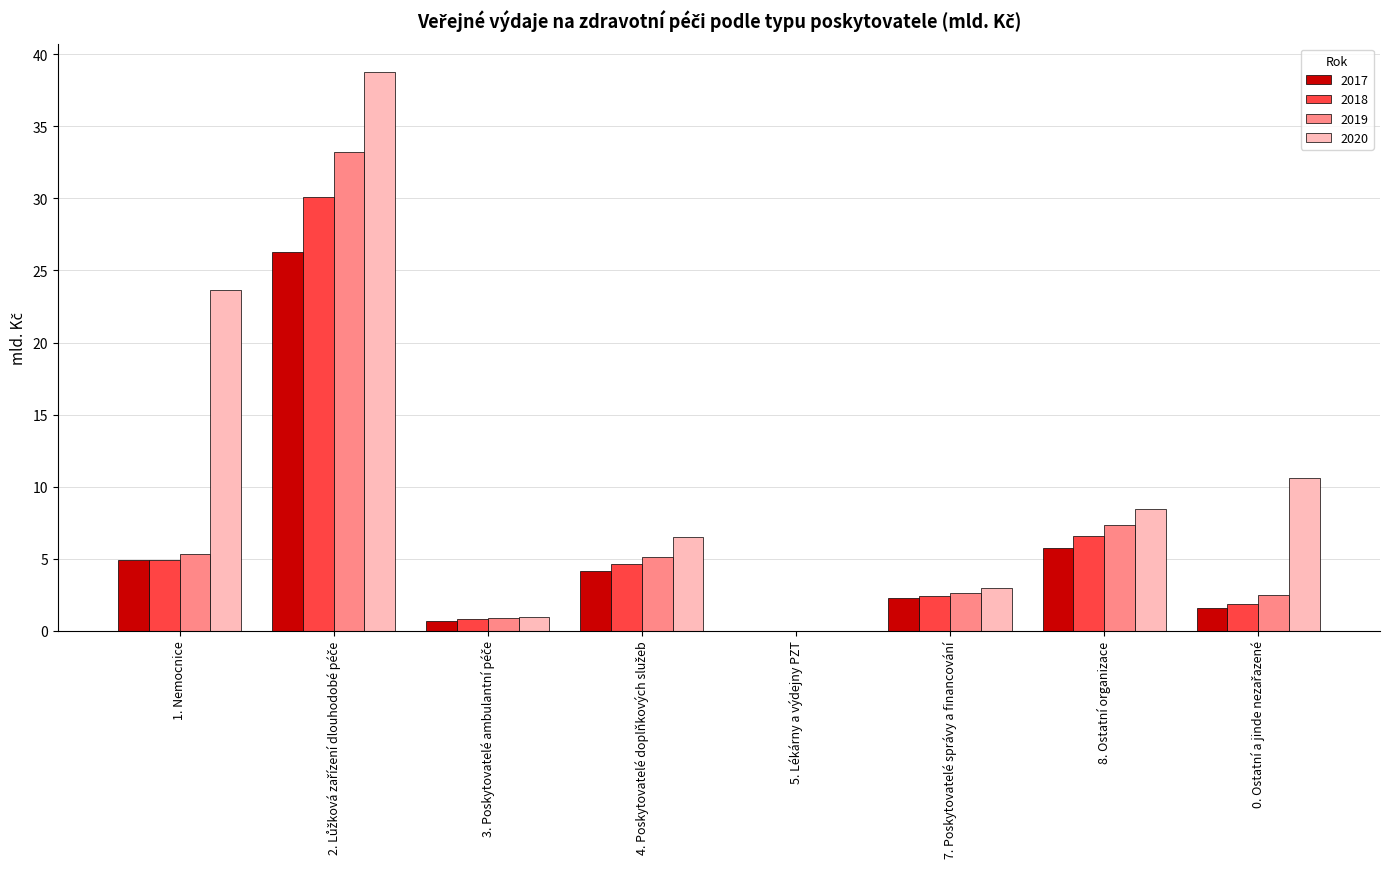

True or false: 2020 has a value of 3.0 at 7. Poskytovatelé správy a financování.

True